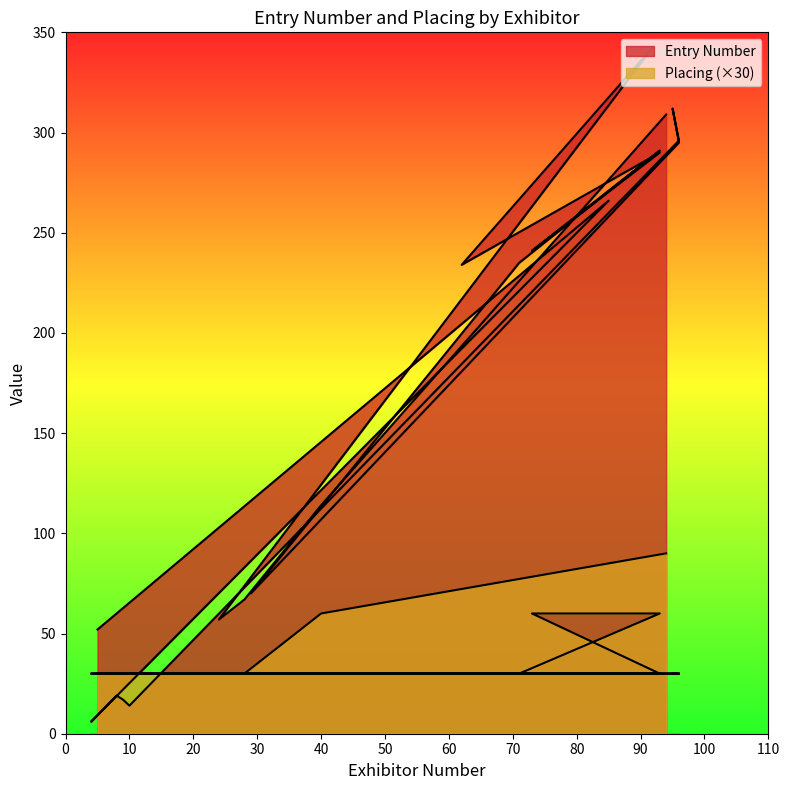

Reading left to right, transcribe all the data shown in this chart.

Entry Number: 5=52	85=266	4=6	8=19	9=17	10=14	96=296	95=312	96=295	29=70	71=235	93=291	73=241	93=290	62=234	92=343	24=57	28=67	40=114	94=309
Placing: 5=30	85=30	4=30	8=30	9=30	10=30	96=30	95=30	96=30	29=30	71=30	93=60	73=60	93=30	62=30	92=30	24=30	28=30	40=60	94=90